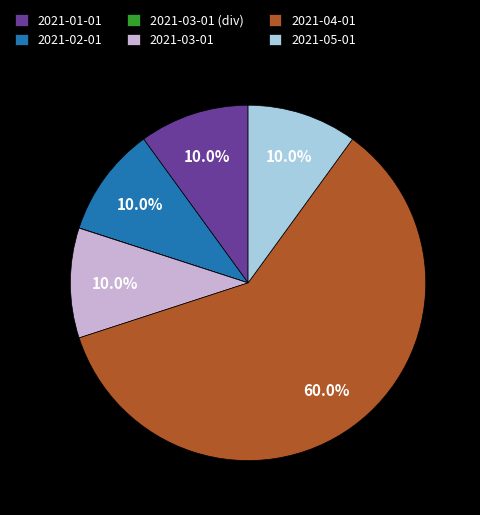

What percentage is NOT represented by 2021-03-01?

90.0%